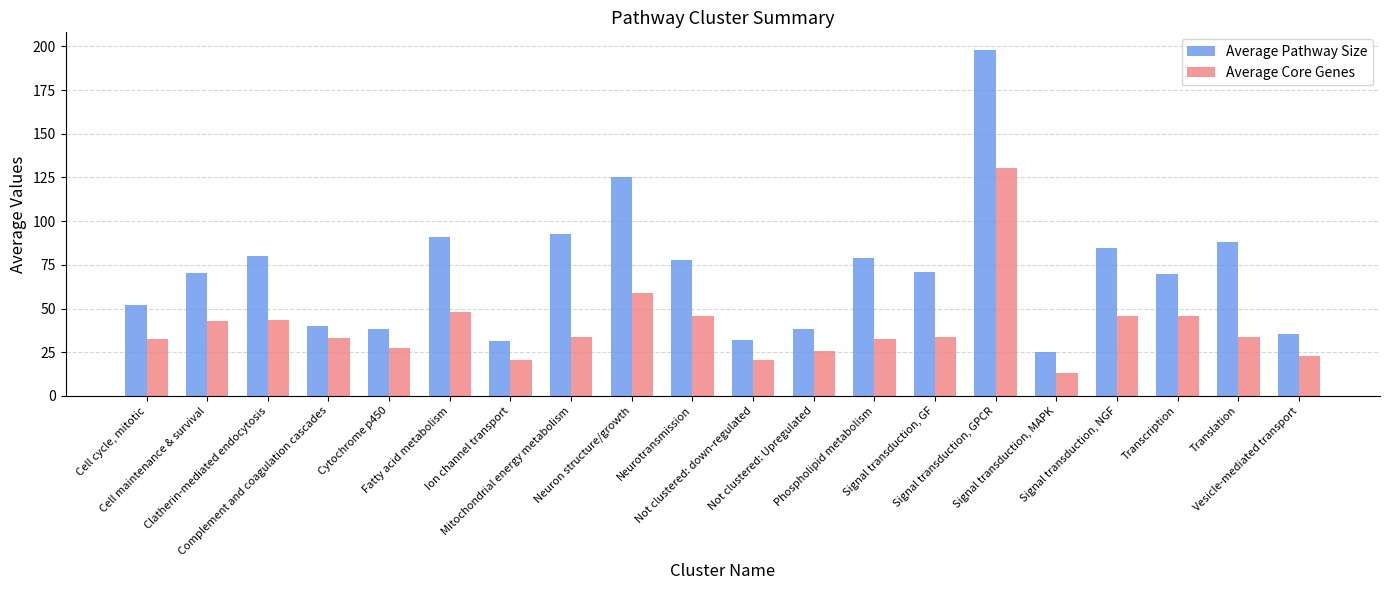

What is the approximate value of Average Pathway Size at Cell maintenance & survival?

70.1